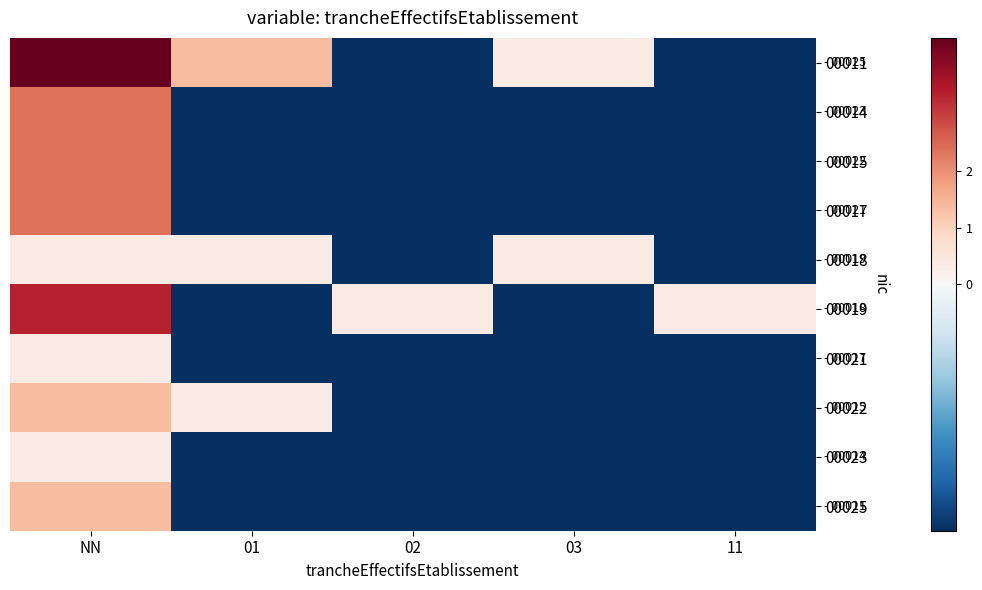

At which category is the sum across all series the highest?

NN